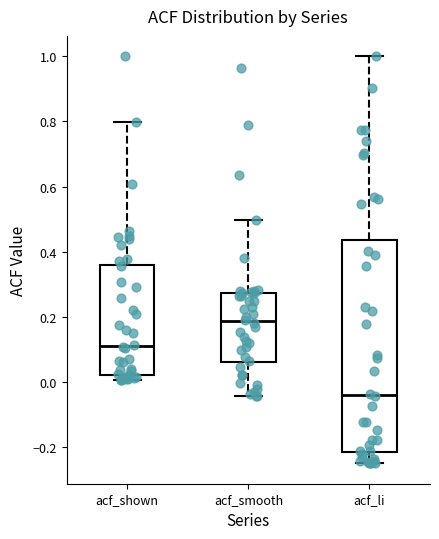

Where does the lower whisker of the box for acf_smooth end on the y-axis? The values are not printed on the chart, so give them approximately, as read against the axis.

-0.04